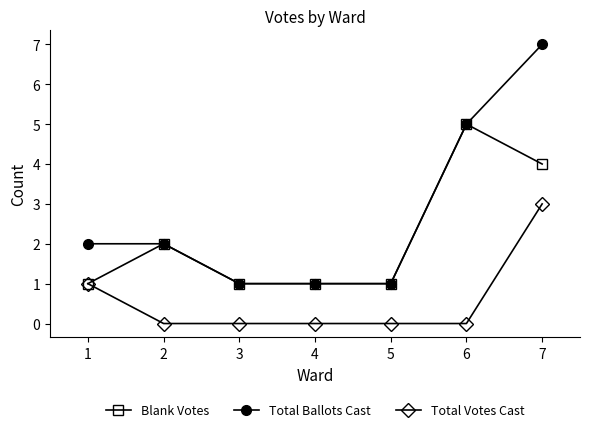

What are all the series names shown in the legend?

Blank Votes, Total Ballots Cast, Total Votes Cast